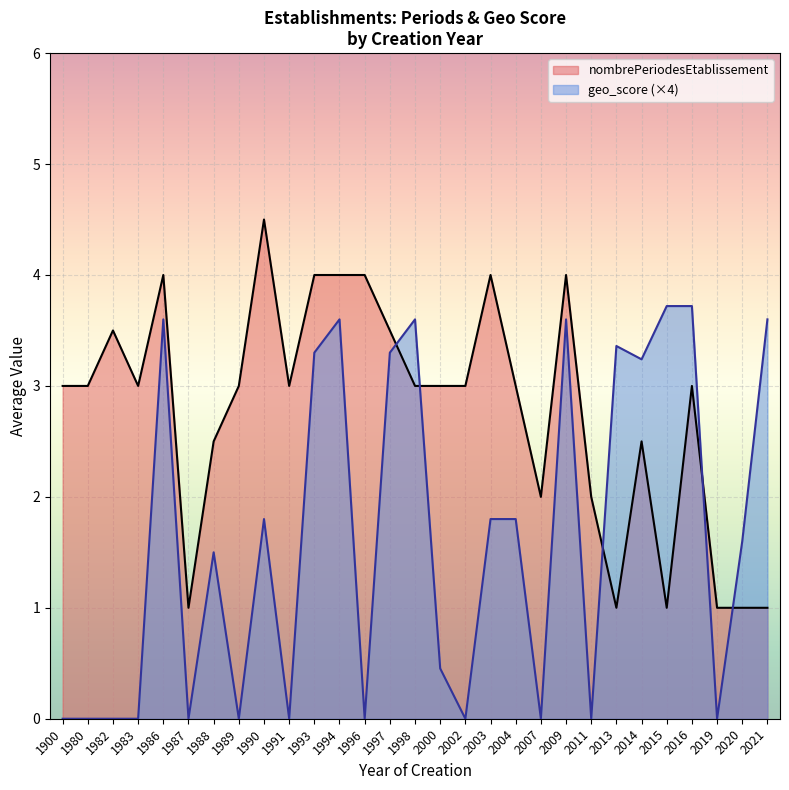

True or false: nombrePeriodesEtablissement and geo_score (×4) cross at least once.

True